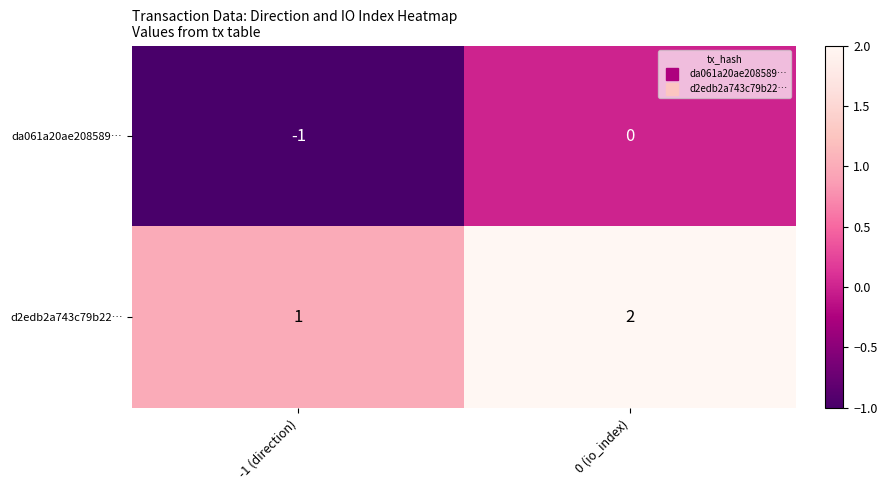

Is it true that d2edb2a743c79b22… equals 2 at 0 (io_index)?

True